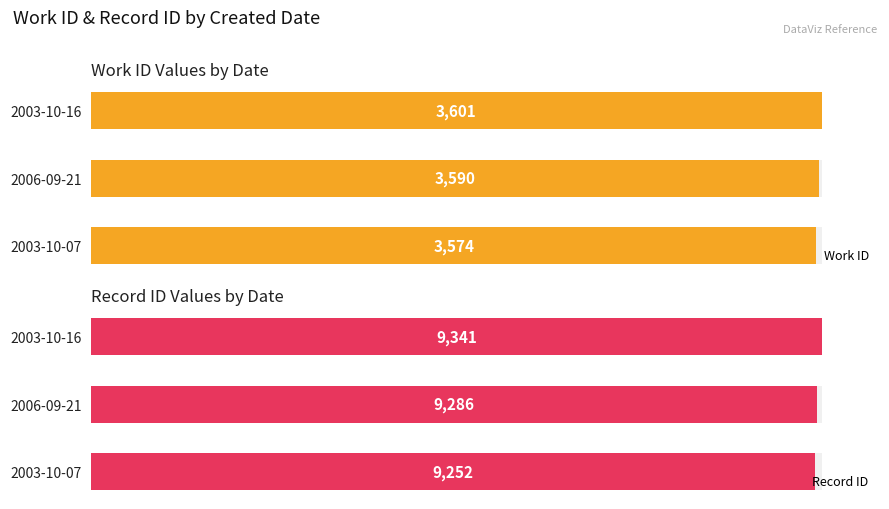

How many bars are there in each group?

2